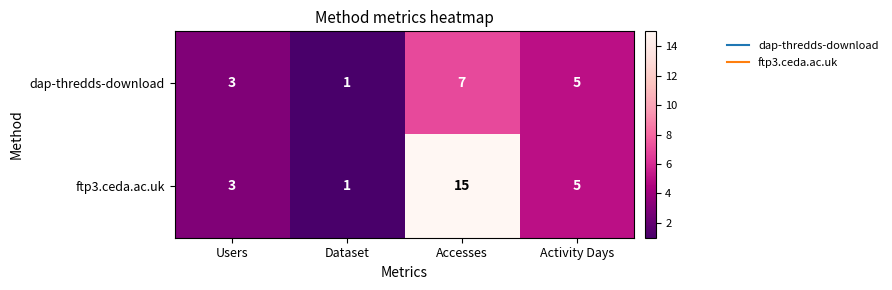

Reading left to right, transcribe all the data shown in this chart.

dap-thredds-download: Users=3	Dataset=1	Accesses=7	Activity Days=5
ftp3.ceda.ac.uk: Users=3	Dataset=1	Accesses=15	Activity Days=5